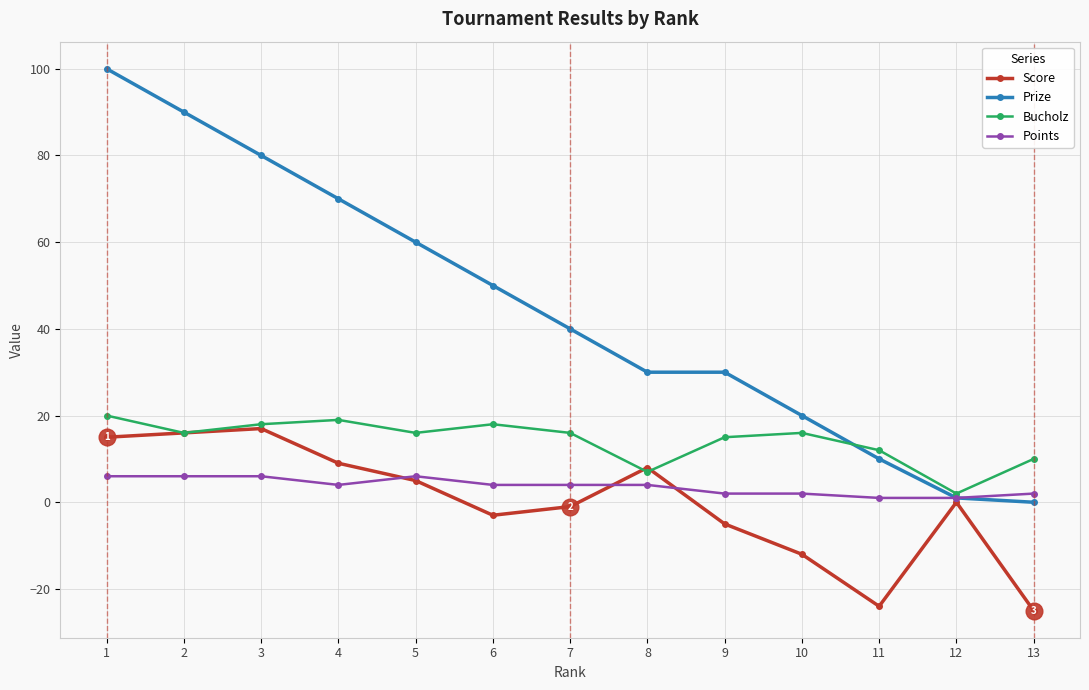

Reading left to right, transcribe all the data shown in this chart.

Score: 15	16	17	9	5	-3	-1	8	-5	-12	-24	0	-25
Prize: 100	90	80	70	60	50	40	30	30	20	10	1	0
Bucholz: 20	16	18	19	16	18	16	7	15	16	12	2	10
Points: 6	6	6	4	6	4	4	4	2	2	1	1	2